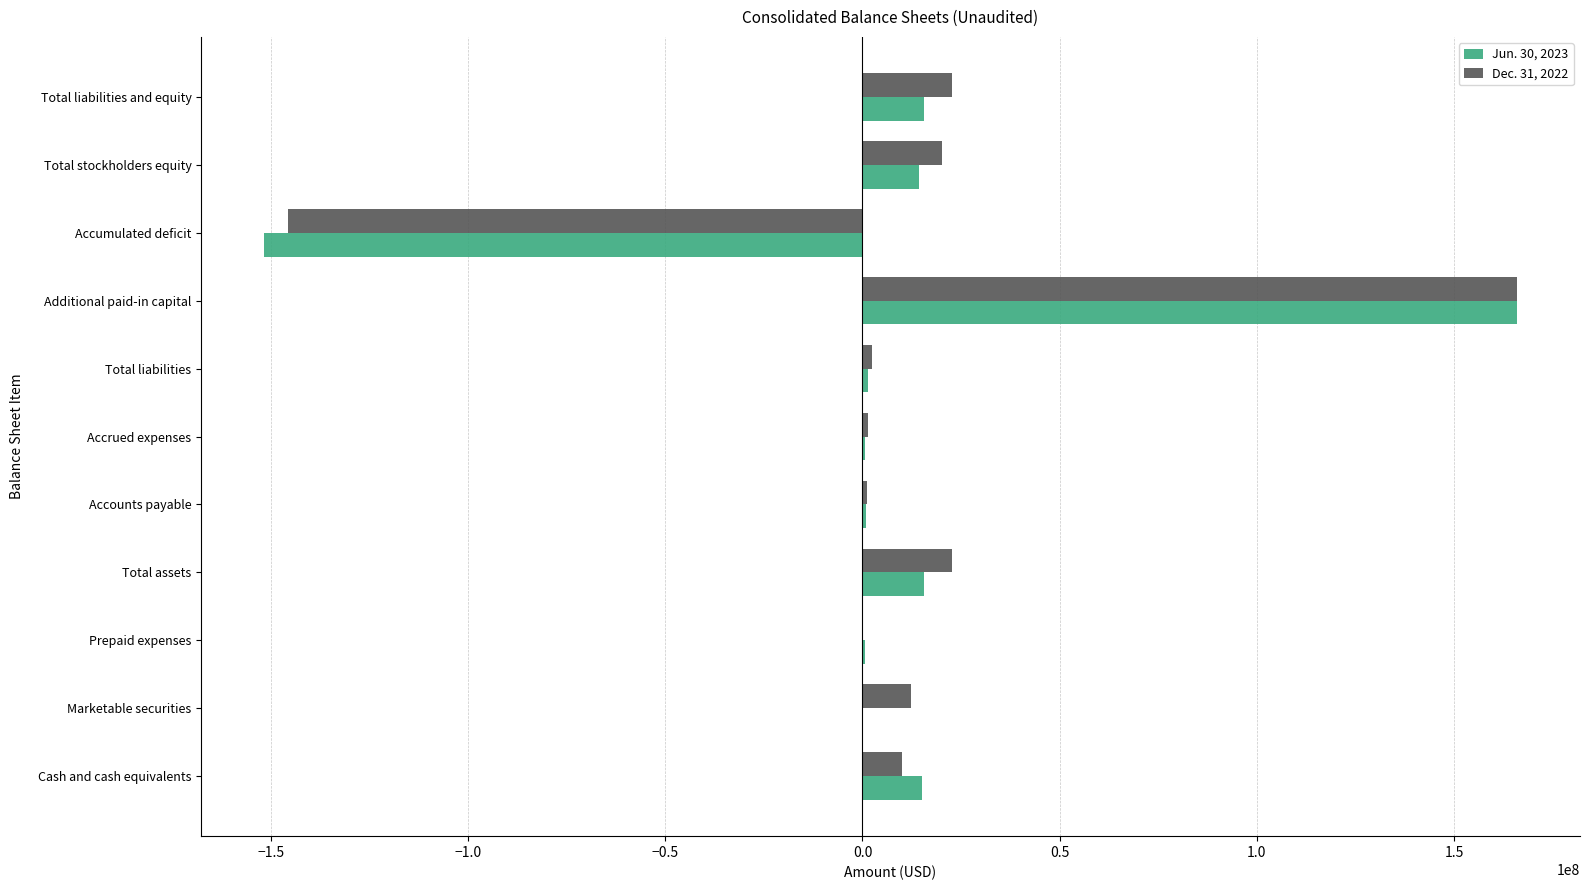

True or false: Dec. 31, 2022 has a value of -145596539 at Accumulated deficit.

True